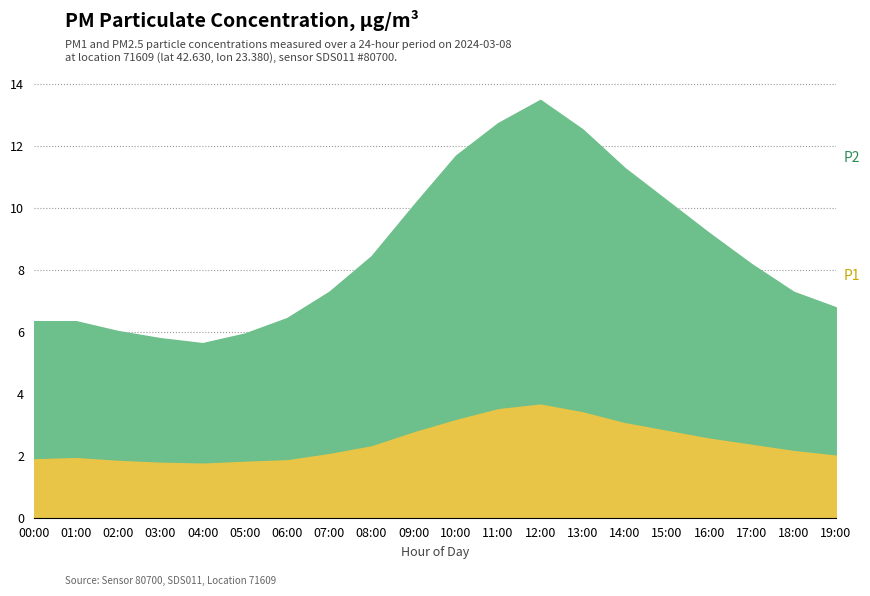

What is the total value across all series at 07:00?

7.3